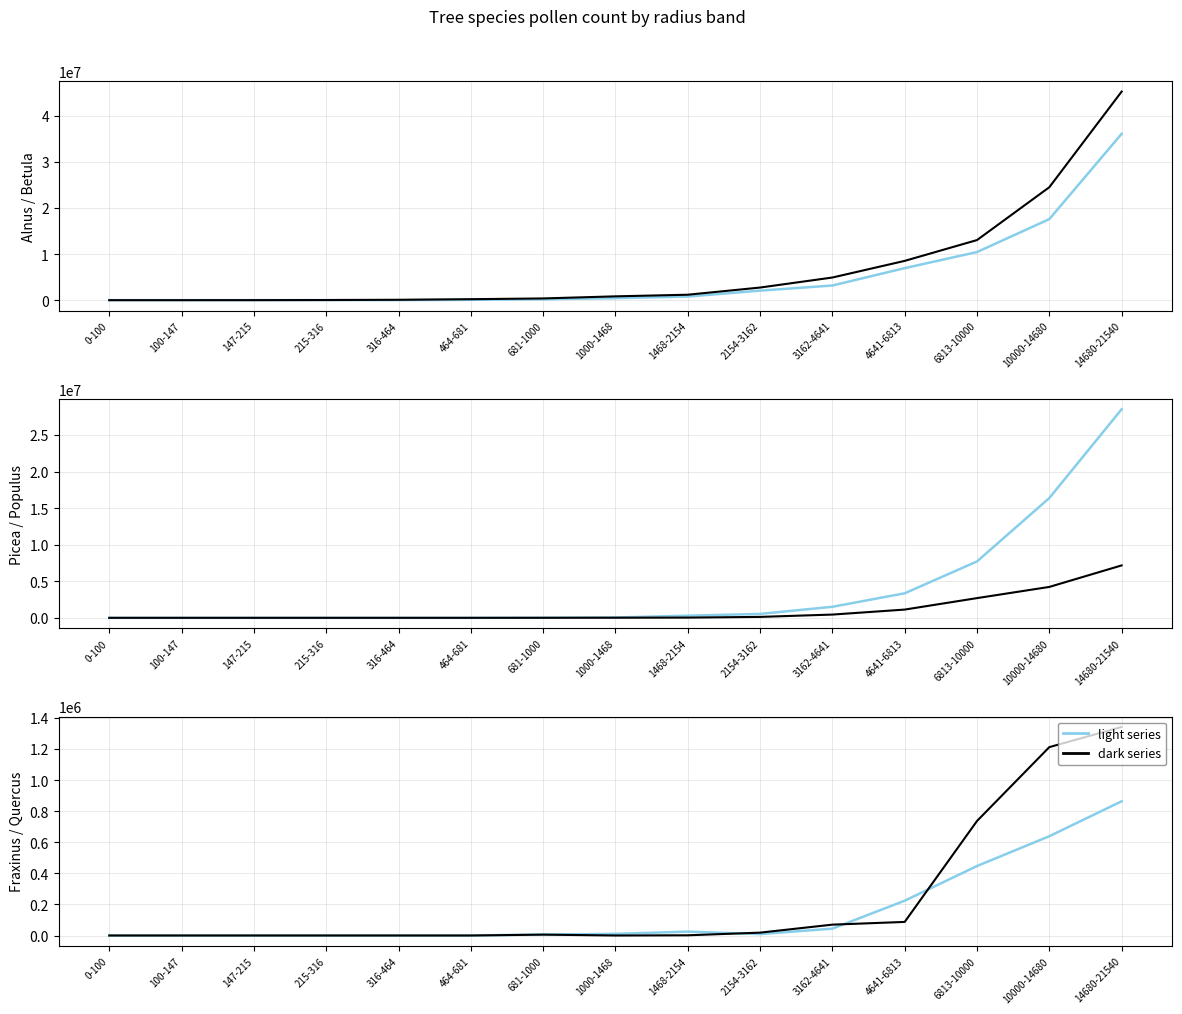

Which category has the lowest value across all series?

0-100